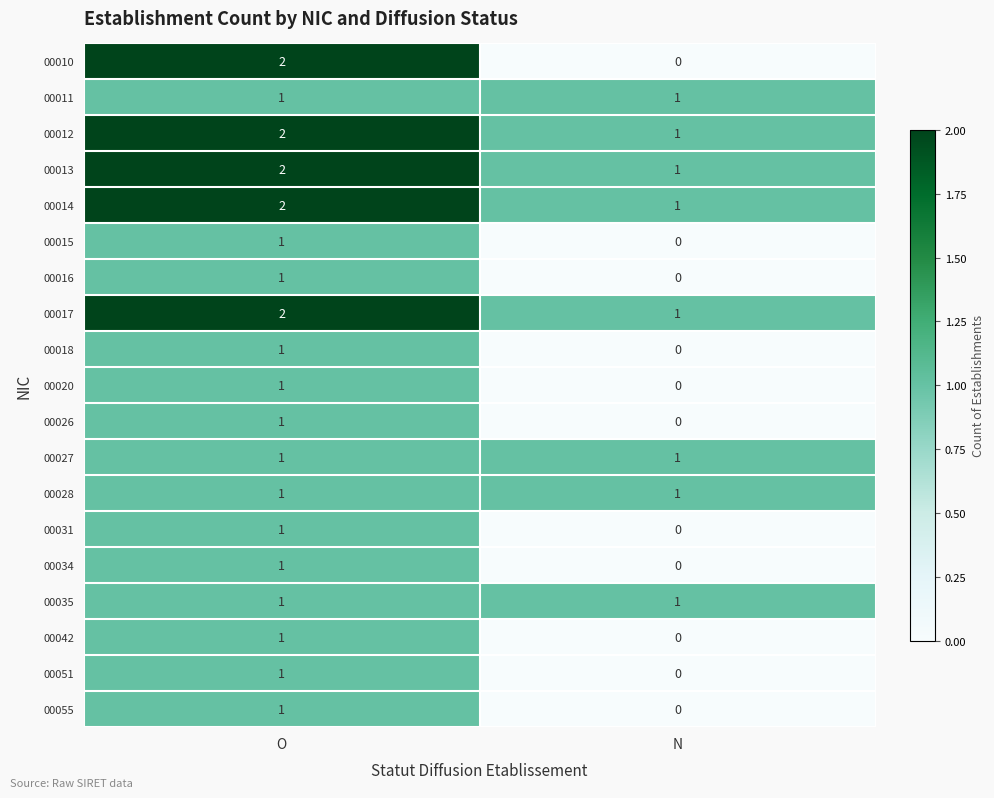

What is the sum of the 00012 values at O and N?

3